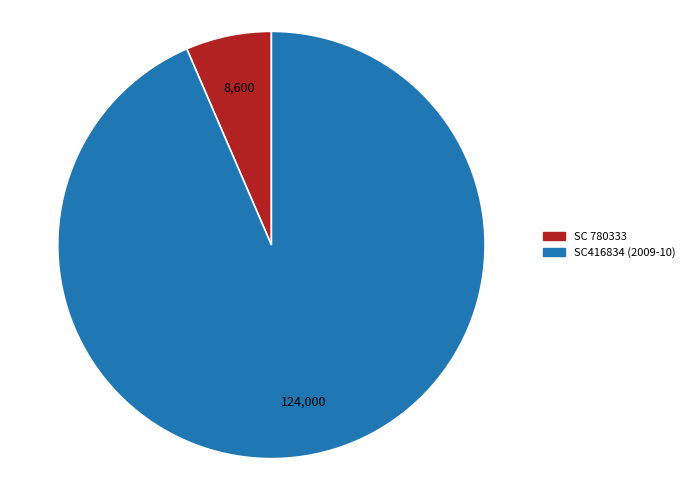

Is there a majority slice in this chart?

Yes